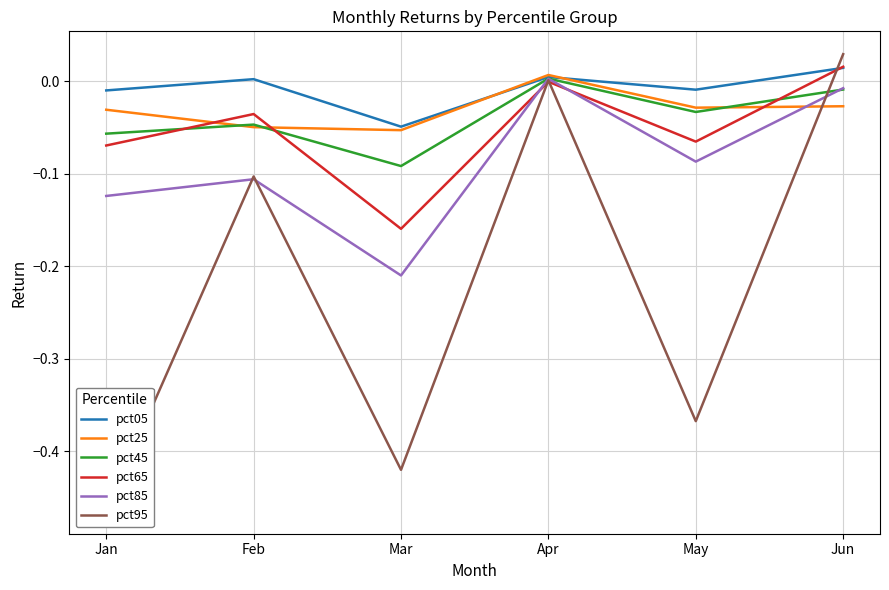

How many negative values does the pct85 series have?

5